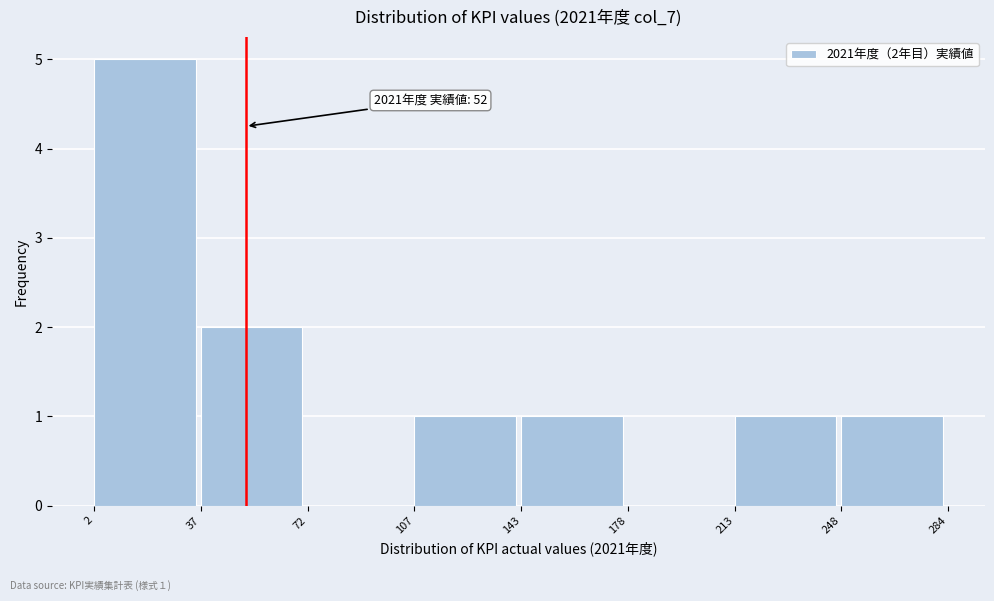

Which range on the x-axis has the tallest bar?

2 to 37